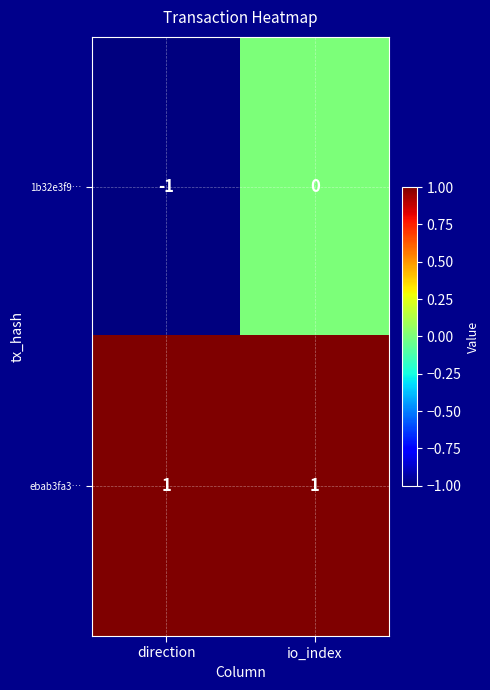

True or false: ebab3fa3… has a value of 1 at io_index.

True